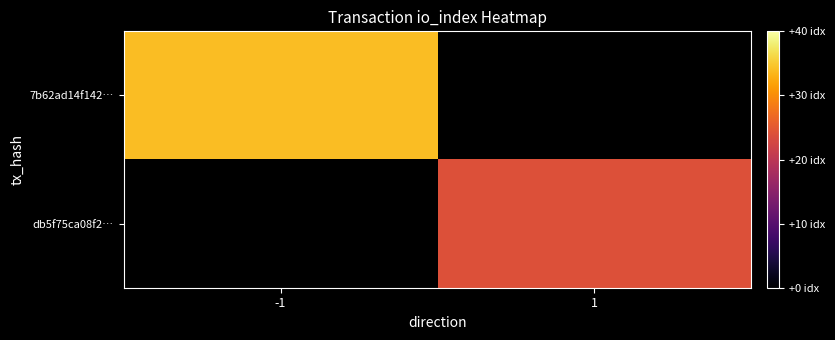

Is it true that db5f75ca08f2… equals 24.0 at 1?

True